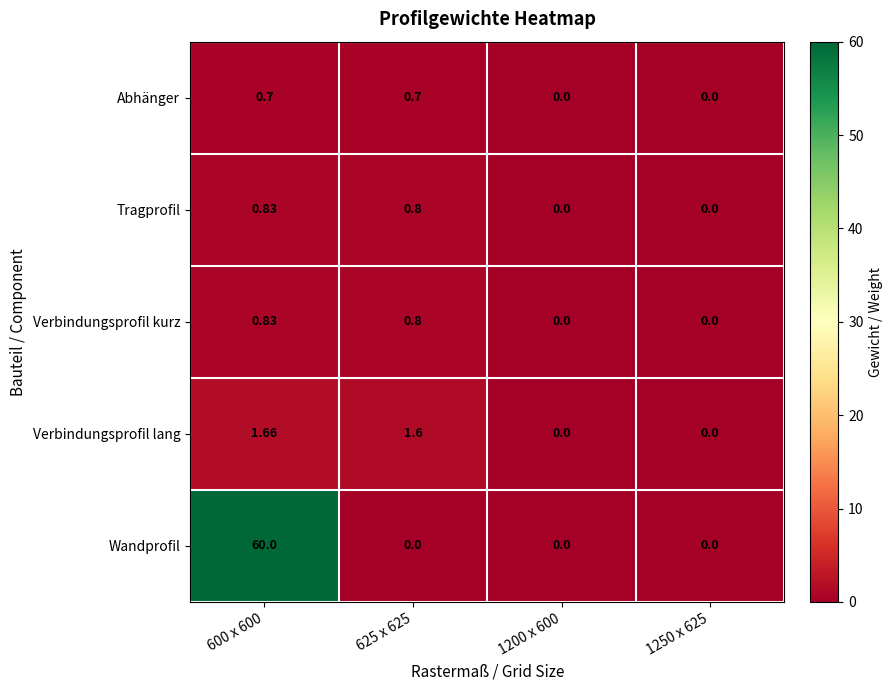

Which series has the widest spread of values?

Wandprofil